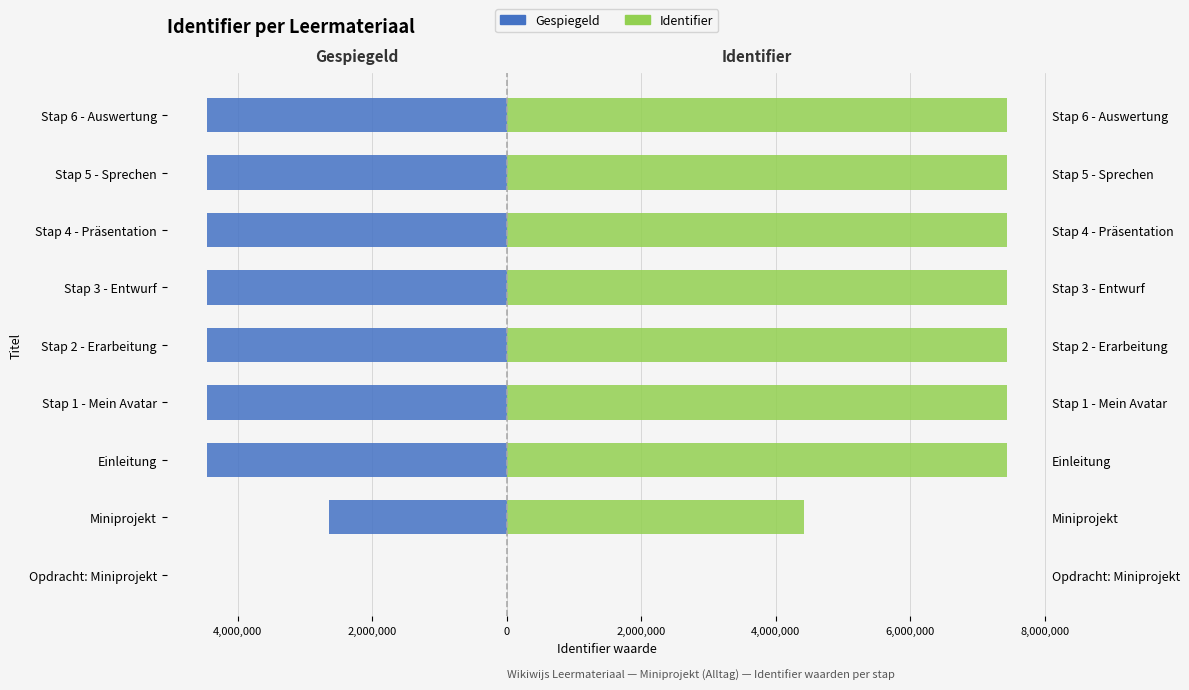

How many groups of bars are there?

9